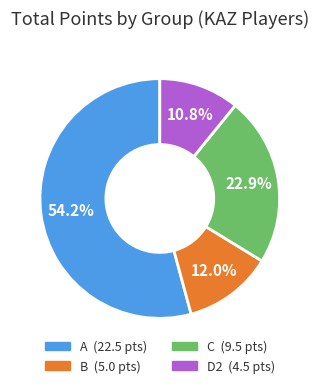

Count the number of slices in the pie.

4